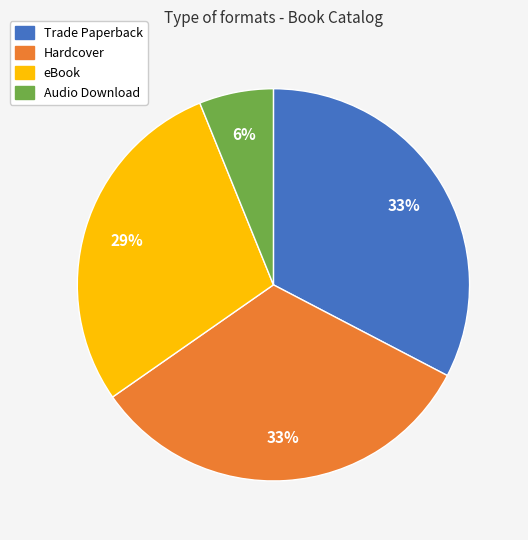

To the nearest percent, what is the difference between the Trade Paperback and eBook slice percentages?

4%